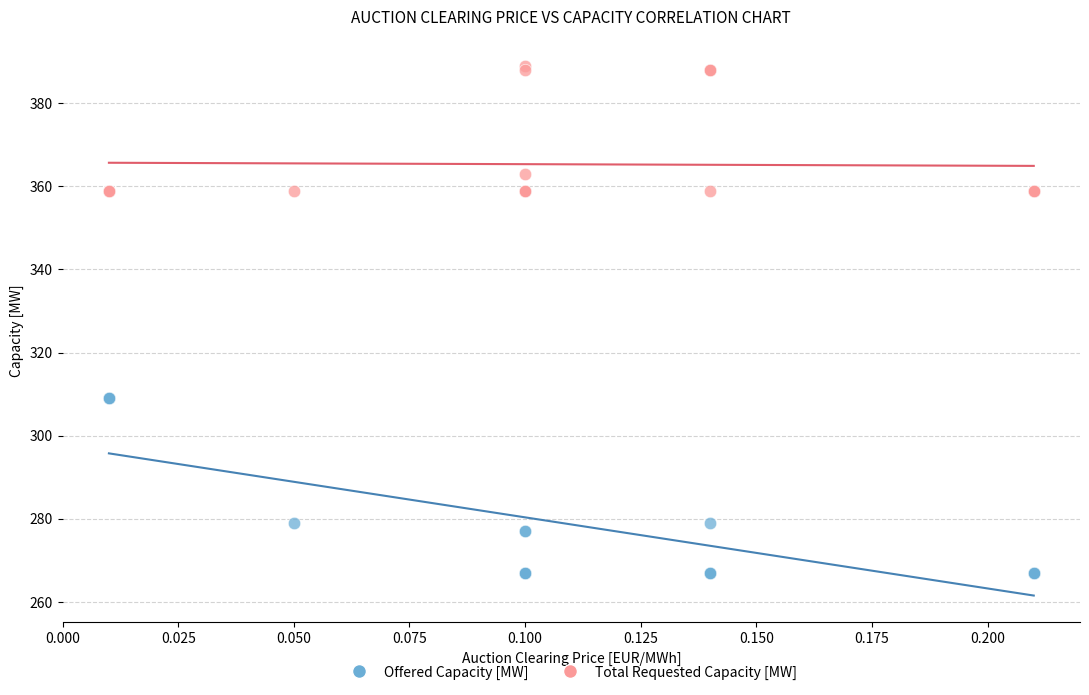

Which series reaches the minimum Y coordinate?

Offered Capacity [MW]